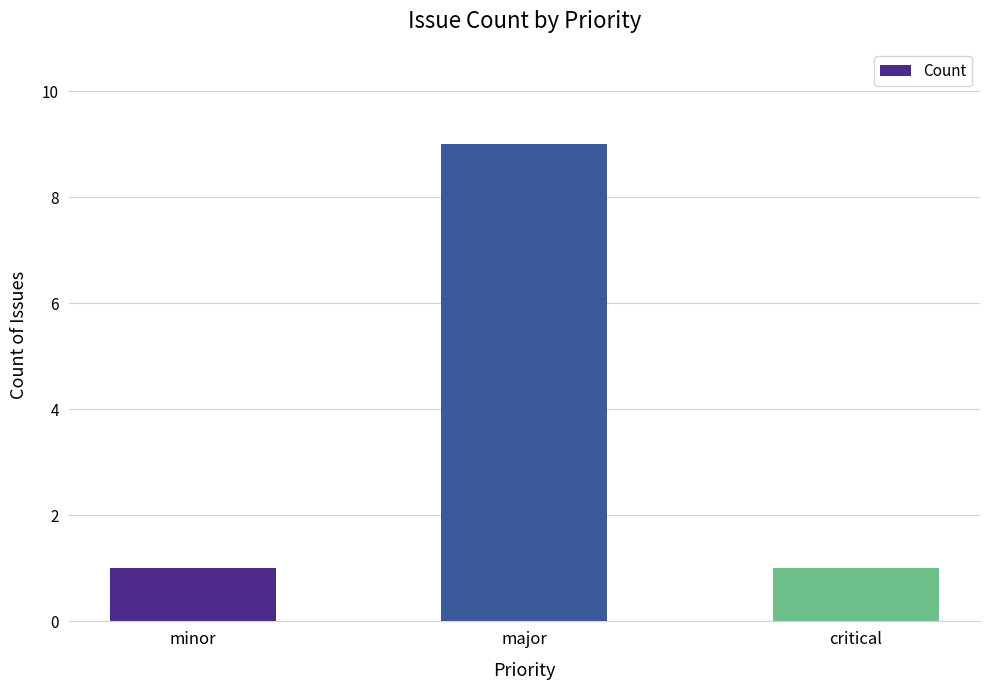

Read the value at critical.

1